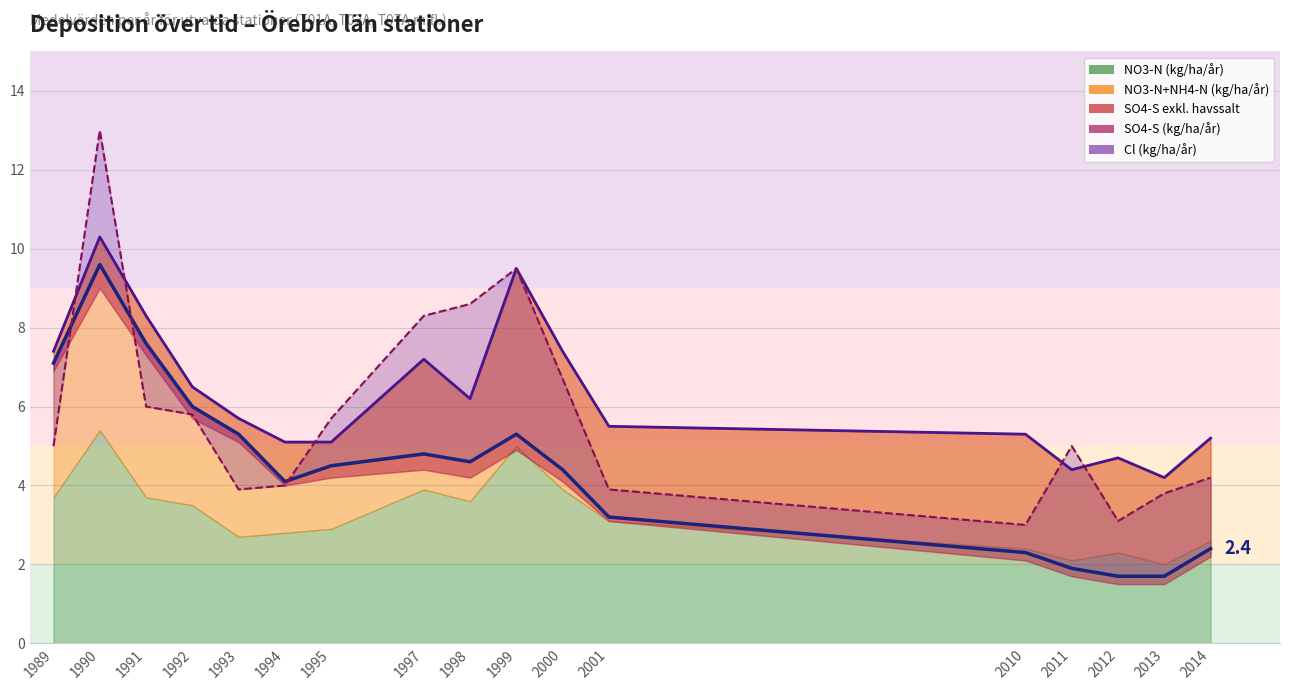

How many data points in Cl (kg/ha/år) are less than 5?

7